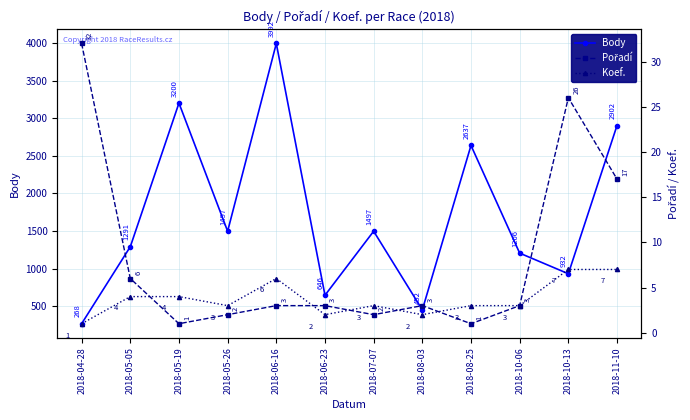

True or false: Koef. and Body cross at least once.

False